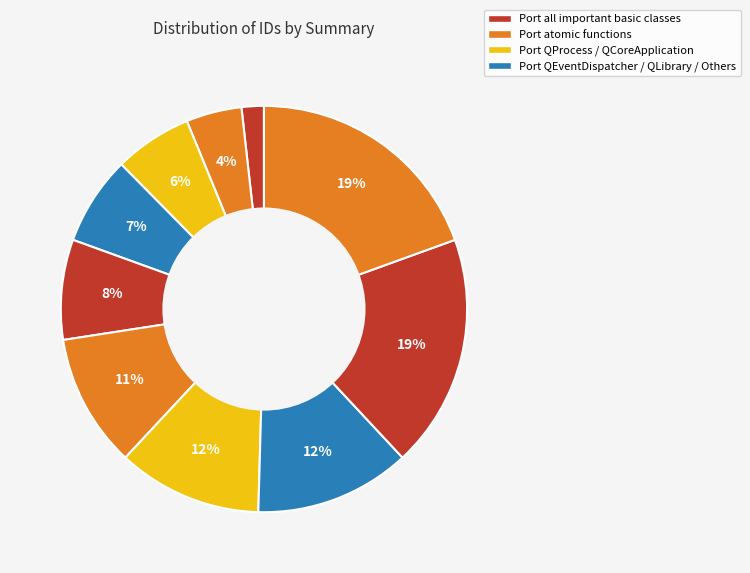

How many slices are in this pie chart?

10